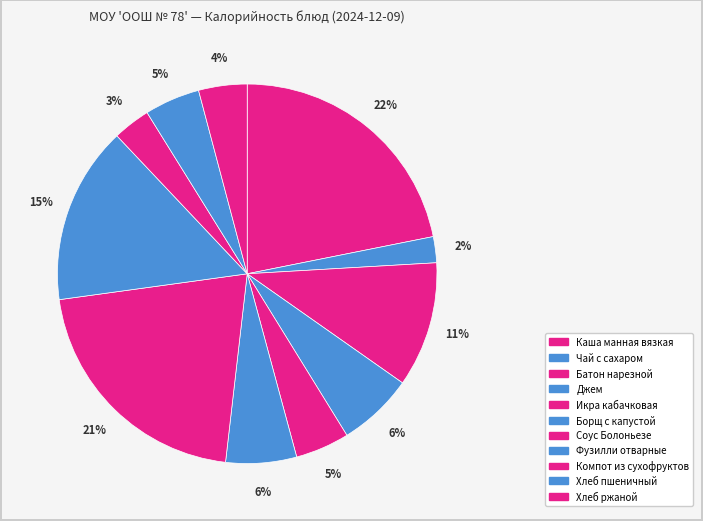

Count the number of slices in the pie.

11